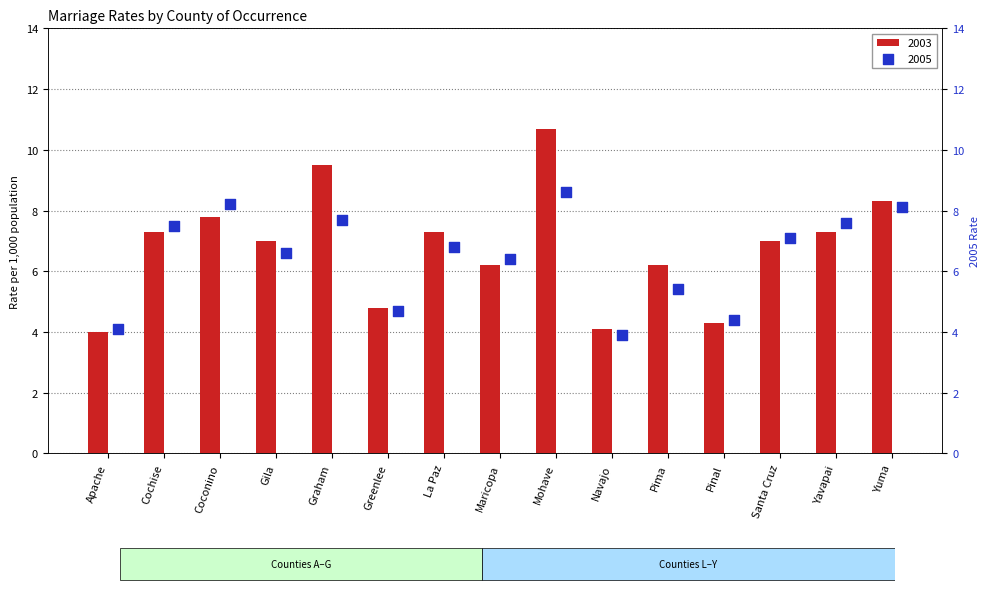

Which series reaches the minimum Y coordinate?

2005